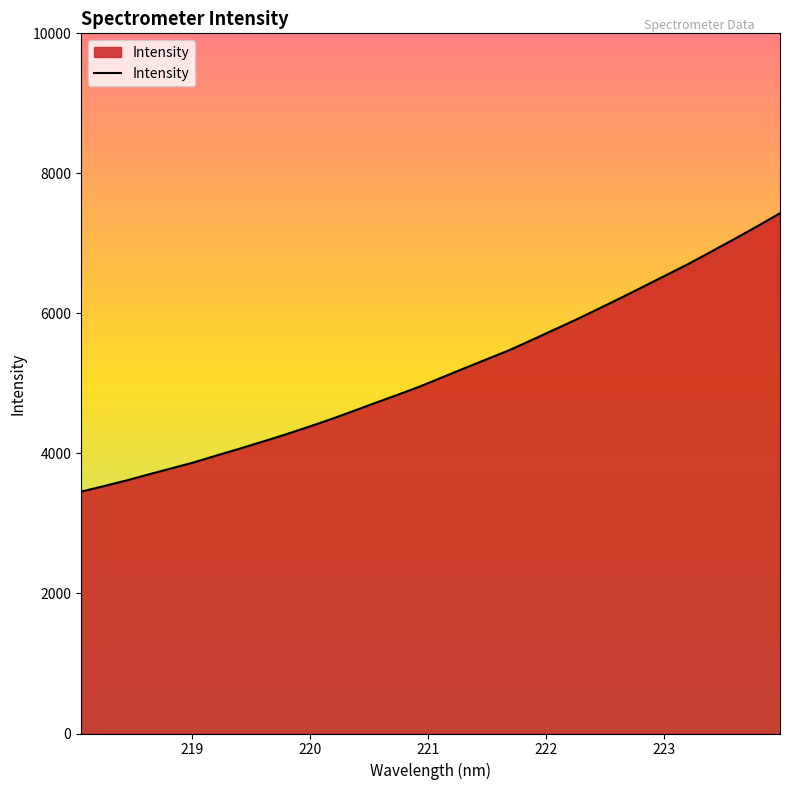

What is the minimum value shown in the chart?

3454.2